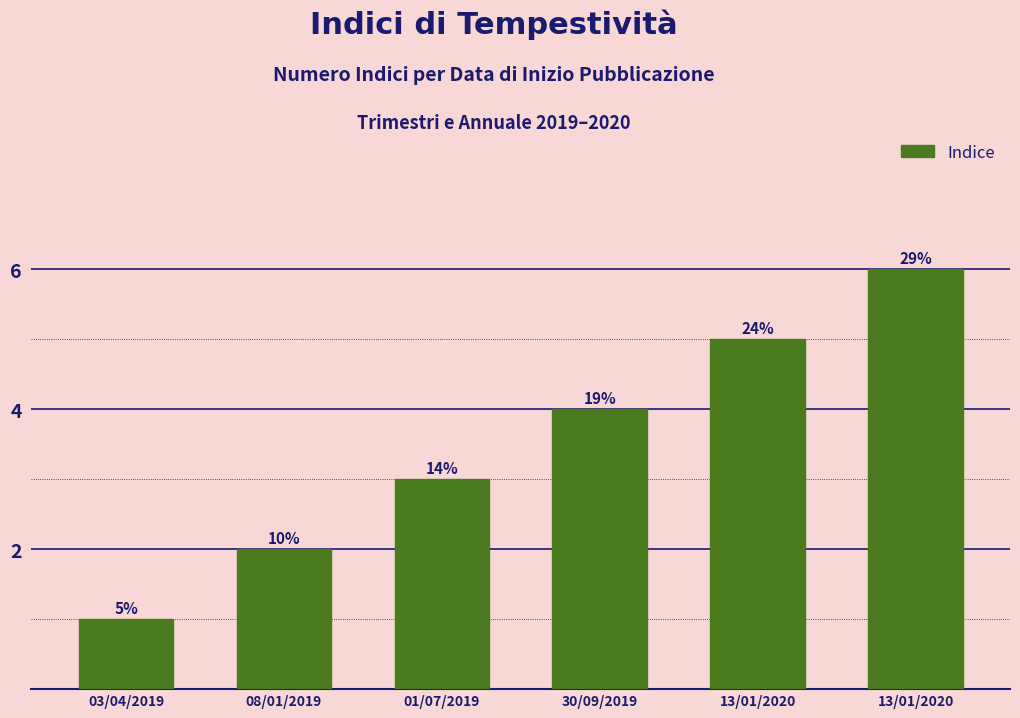

Does the chart contain any negative values?

No